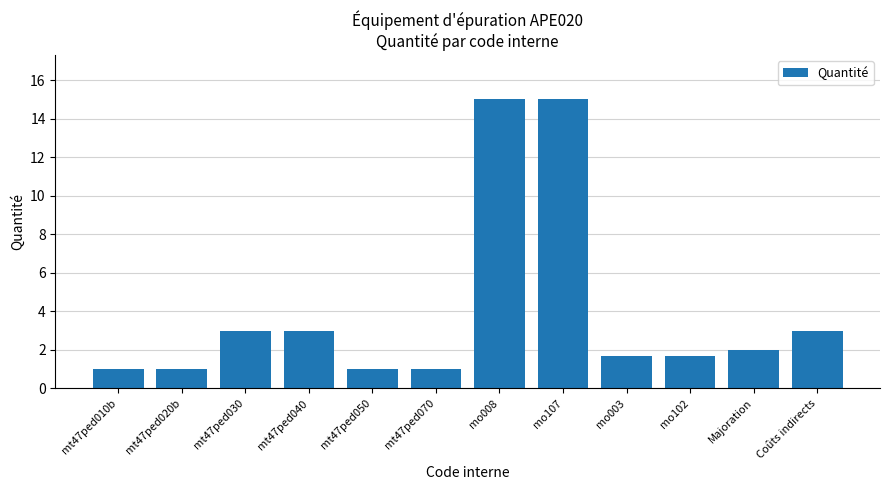

What is the difference between the maximum and minimum values?

14.1